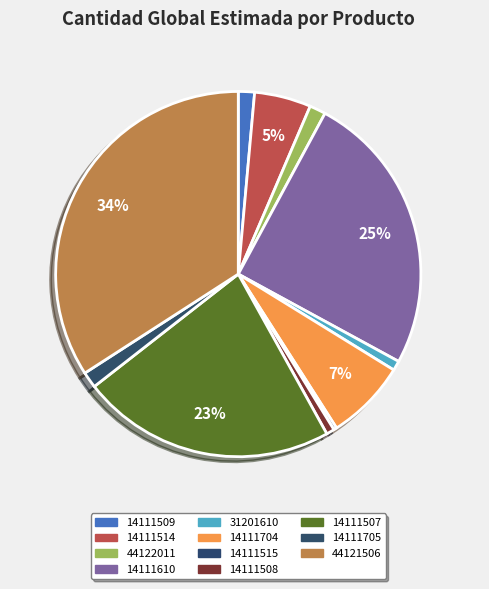

To the nearest percent, what is the average slice percentage?

9%